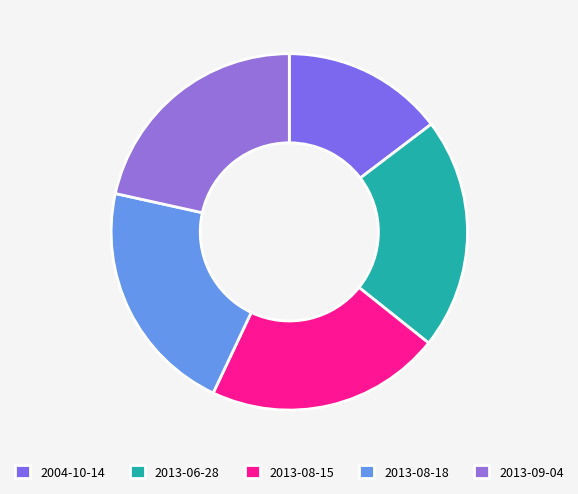

Count the number of slices in the pie.

5